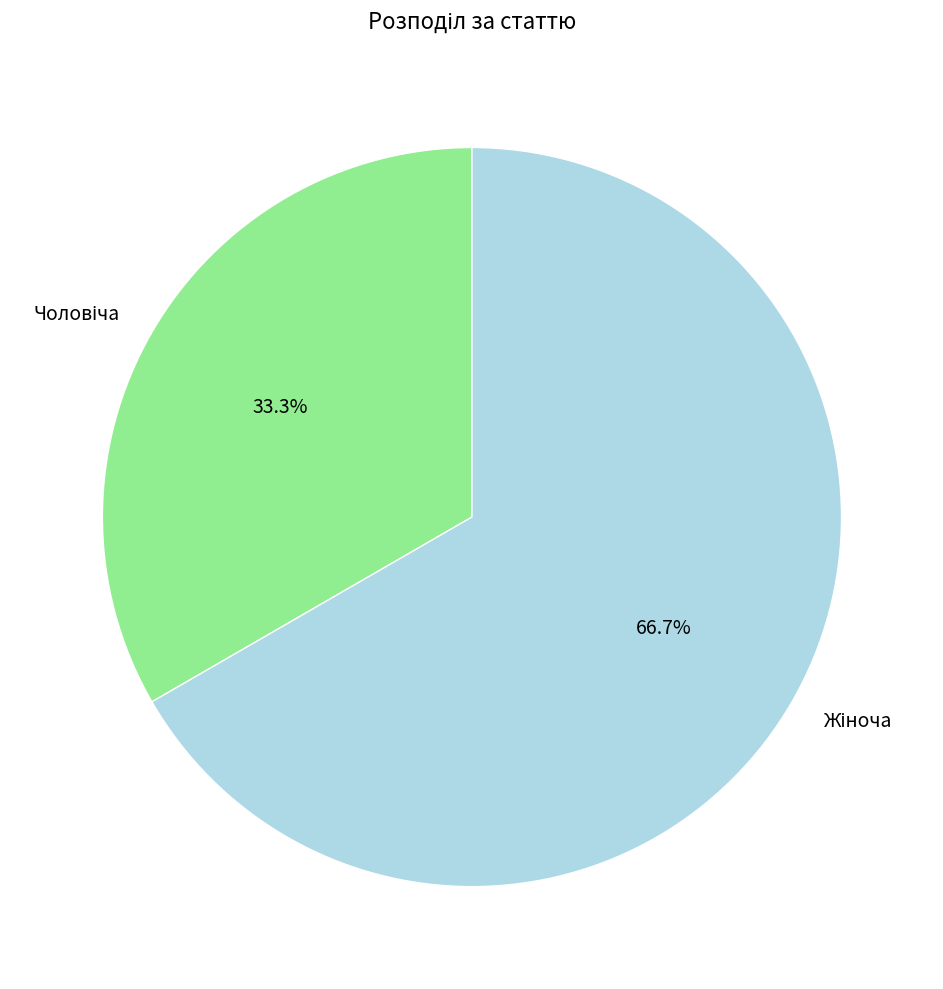

How many slices are in this pie chart?

2